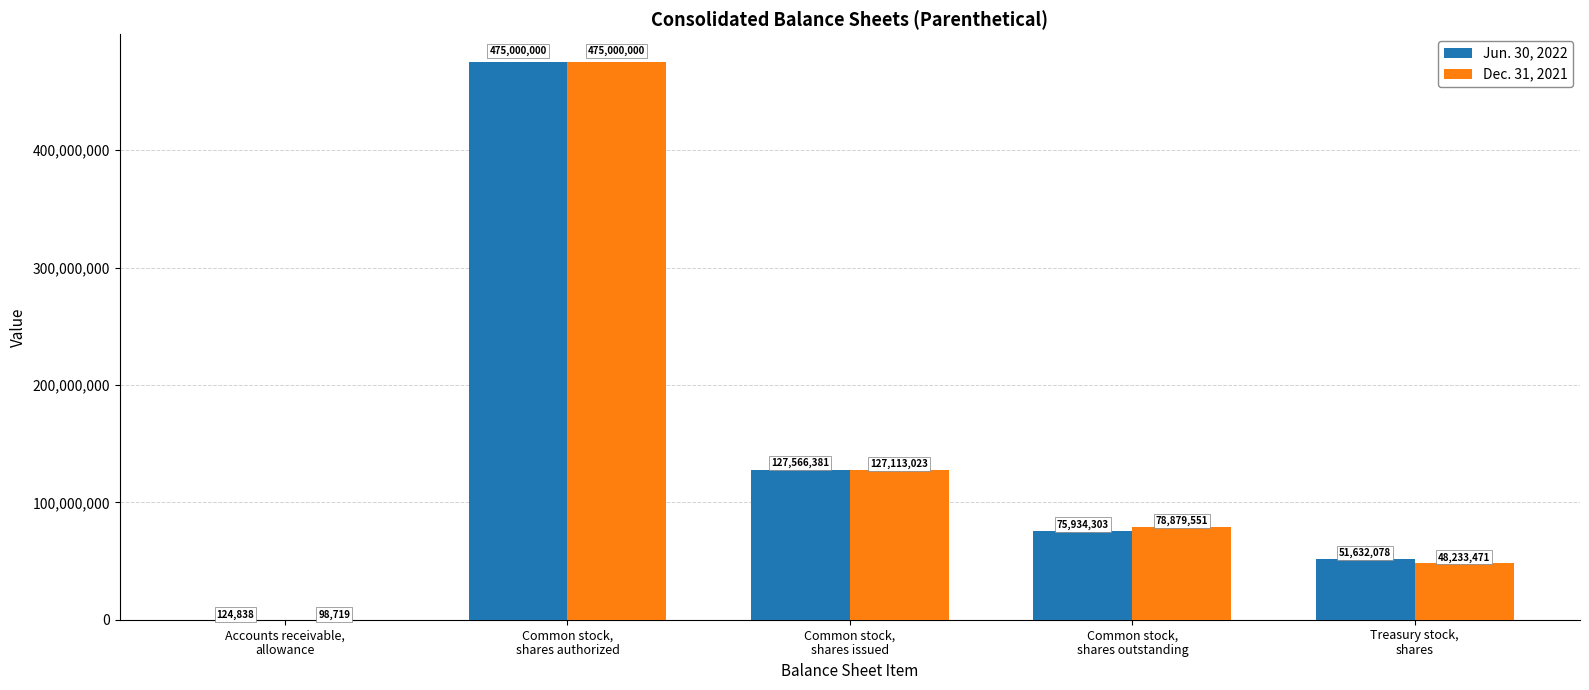

Which series has the largest total across all categories?

Jun. 30, 2022